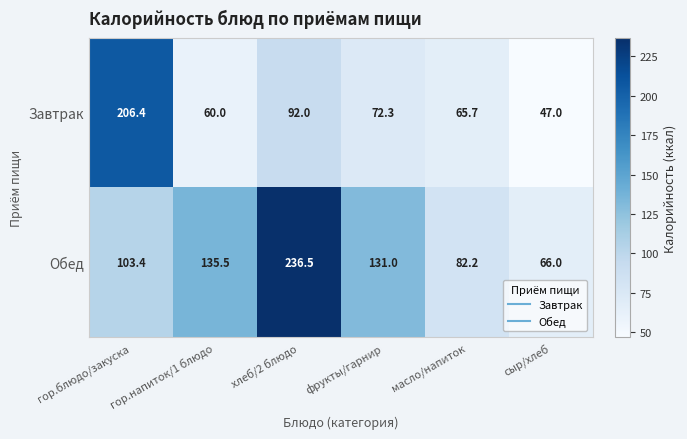

Count the number of data series in this chart.

2